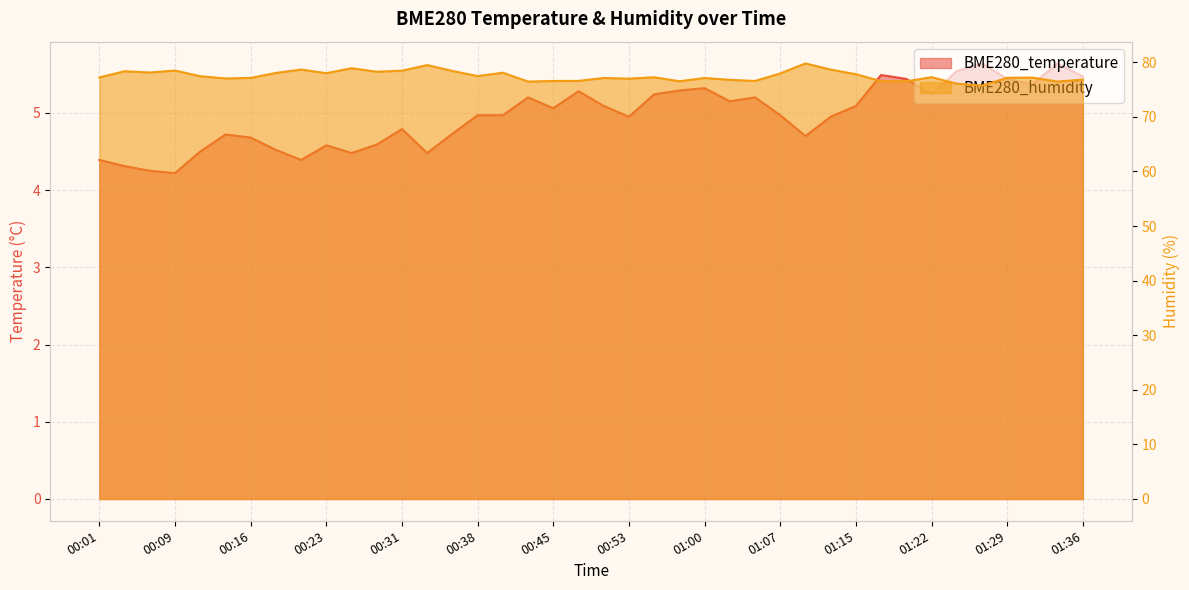

Which series changed the most between 01:10 and 01:34?

BME280_humidity